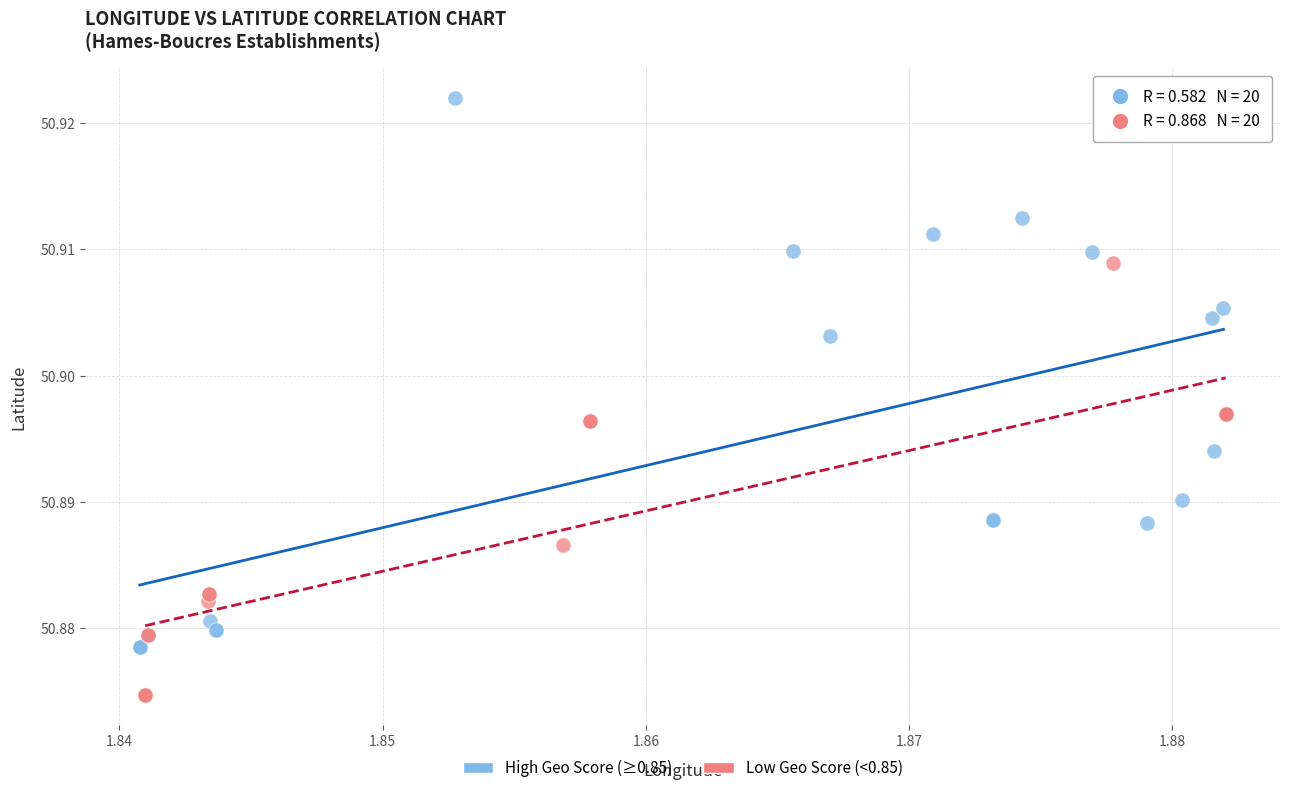

Which series has the widest spread of Y values?

High Geo Score (≥0.85)